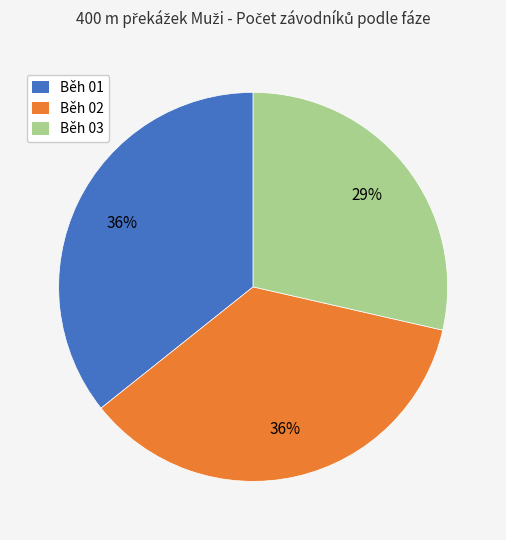

To the nearest percent, what portion does Běh 01 represent?

36%